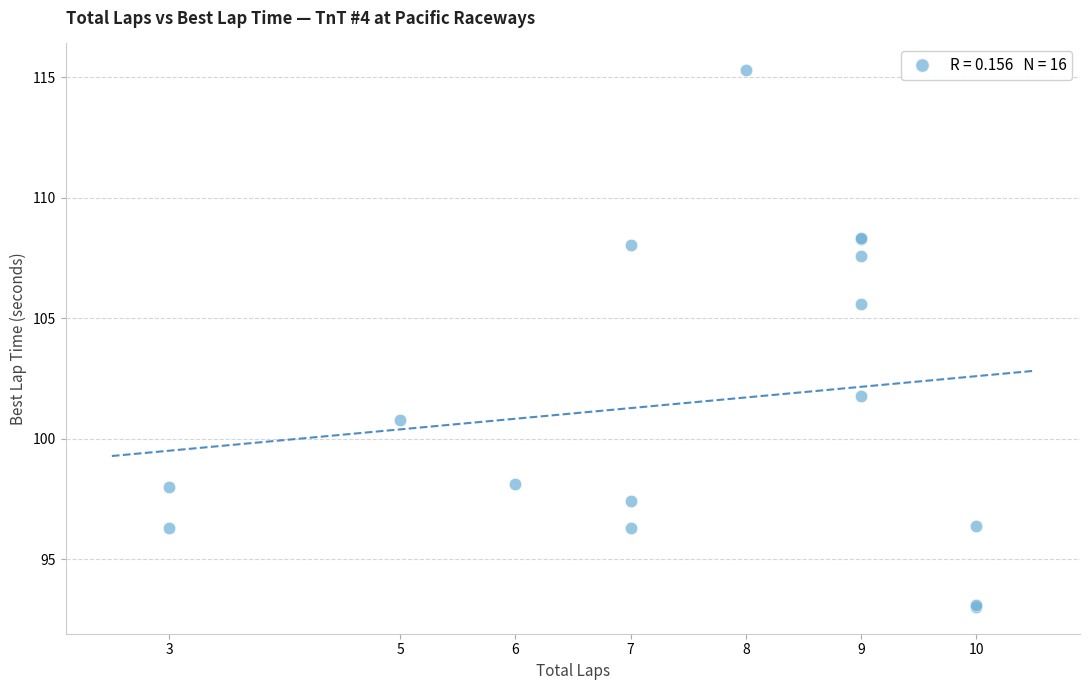

What Y value in the scatter plot is closest to 104?

105.6